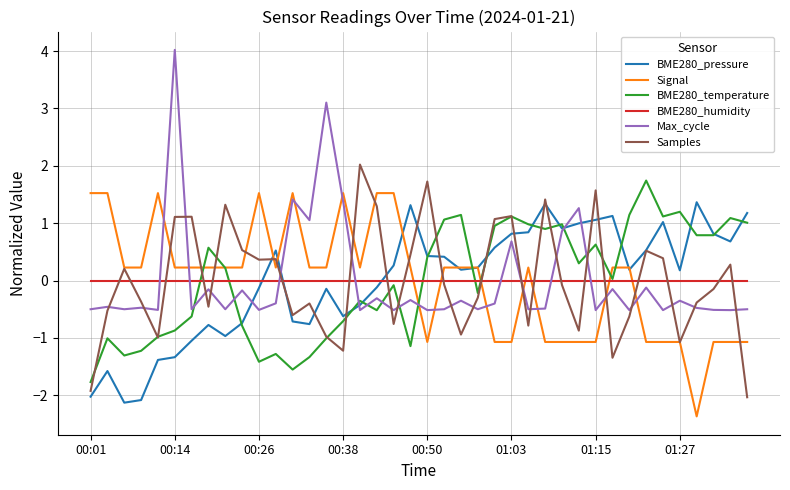

What is the minimum value for BME280_pressure?

-2.1